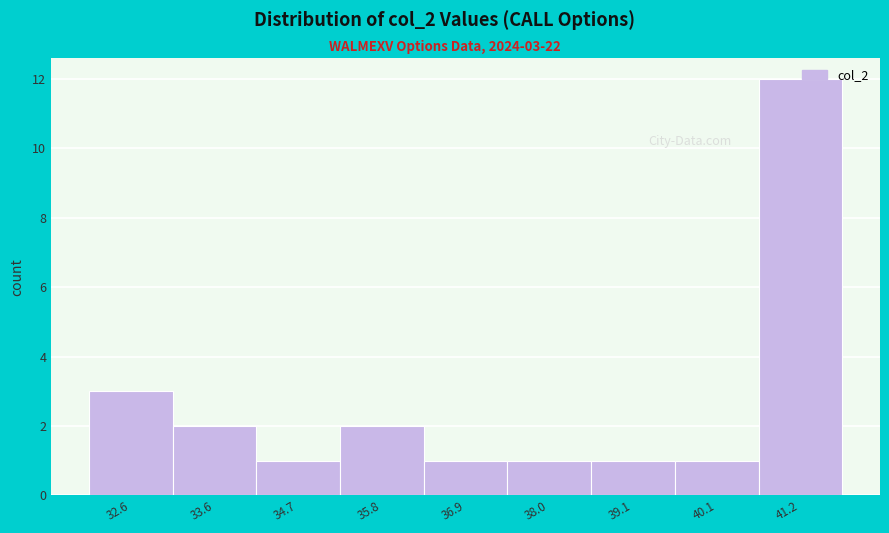

Which range on the x-axis has the tallest bar?

40.6 to 41.8